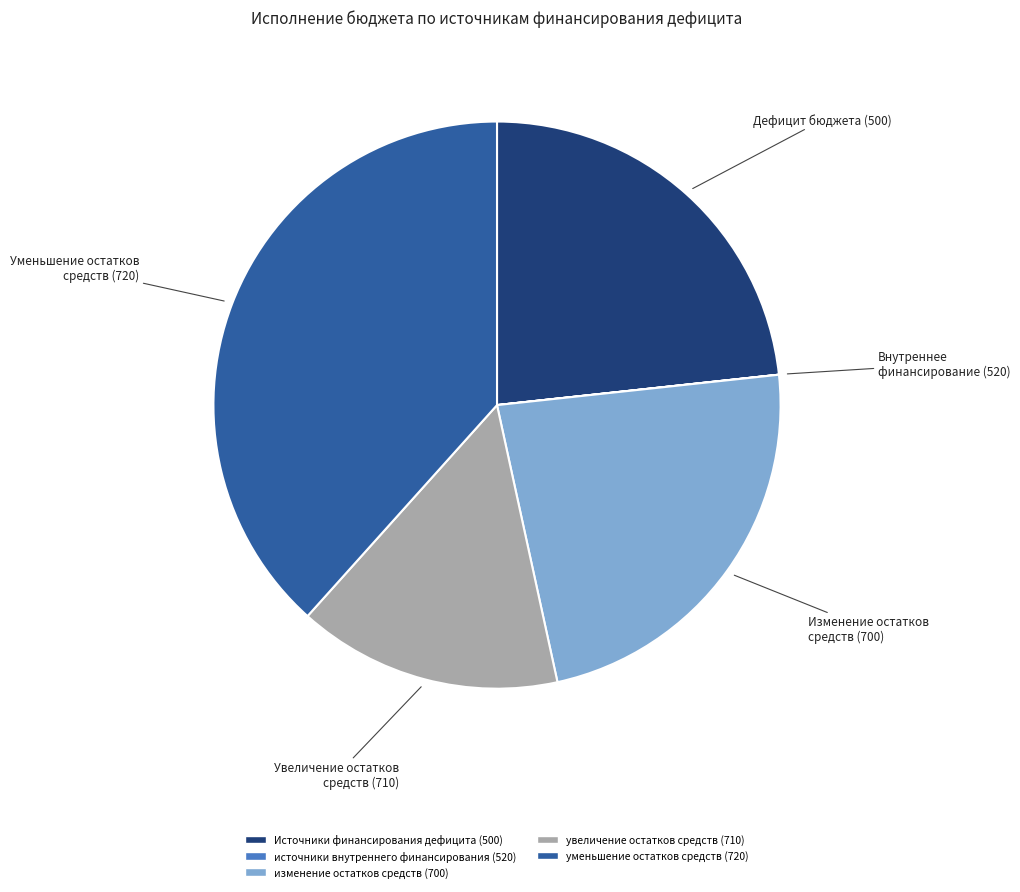

Which slice is the largest?

уменьшение остатков средств (720)